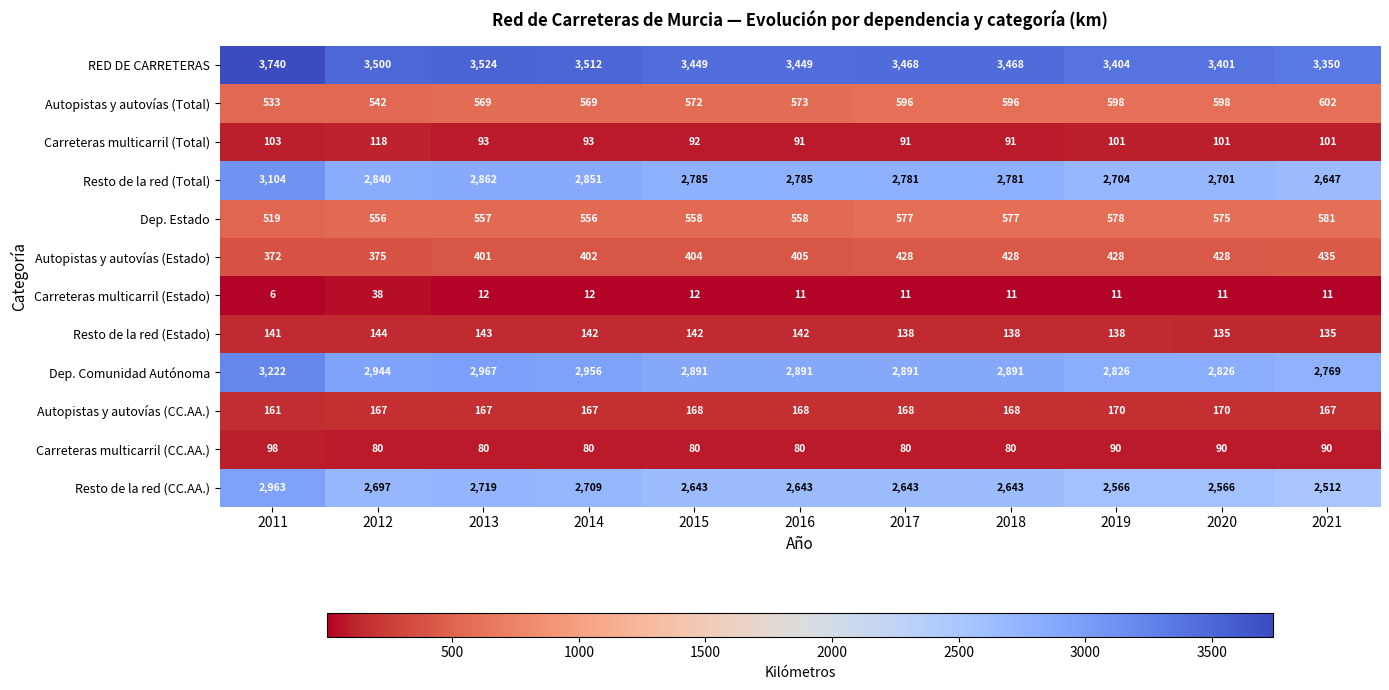

The value of Dep. Comunidad Autónoma at 2014 is 2956. True or false?

True